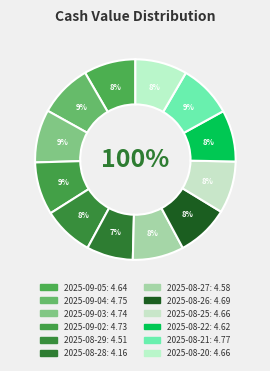

True or false: 2025-09-05 accounts for 1% of the total.

False